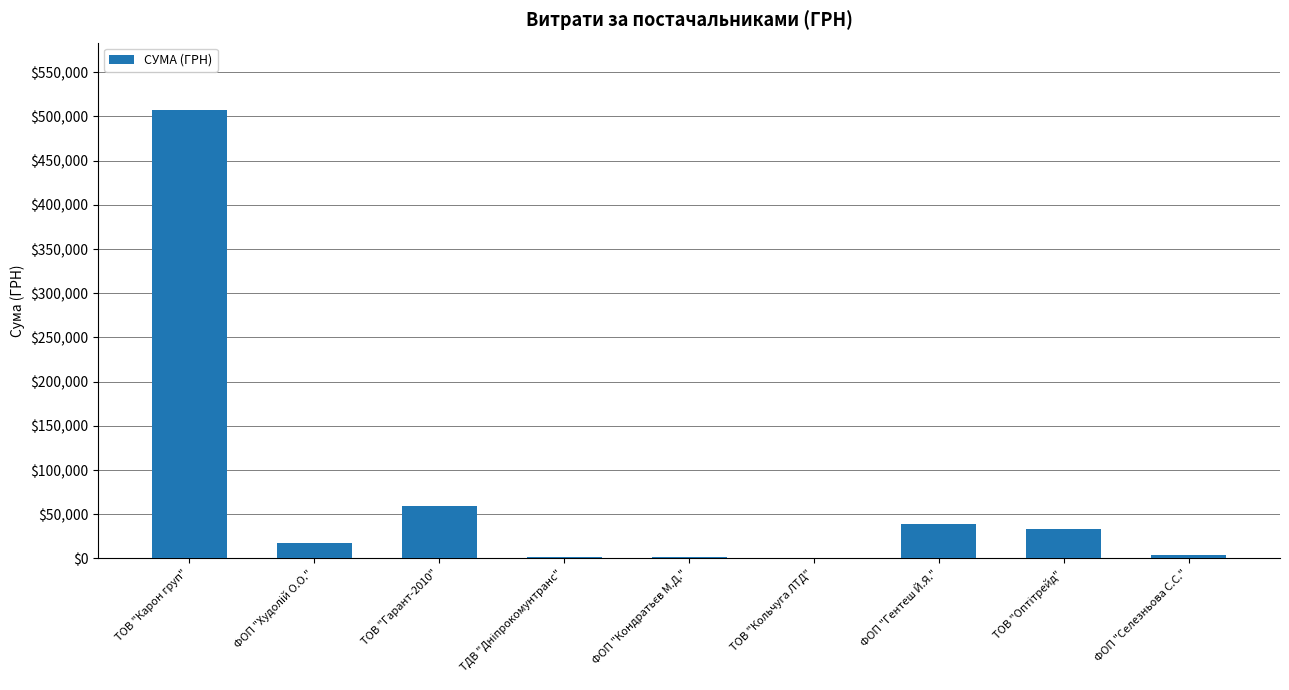

At which label is the value closest to 253985?

ТОВ "Гарант-2010"